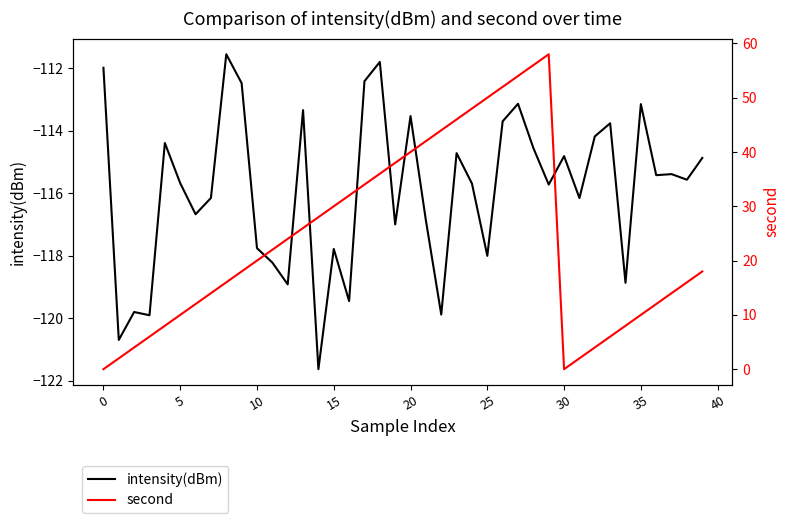

At how many categories does at least one series exceed -55?

40